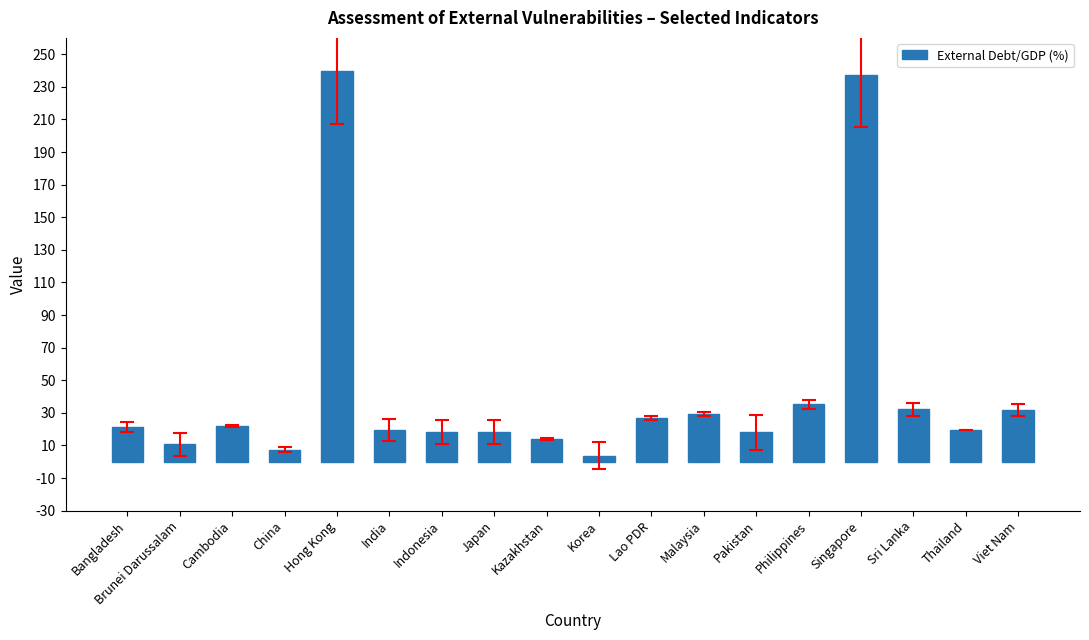

What is the approximate value at Viet Nam?

31.7